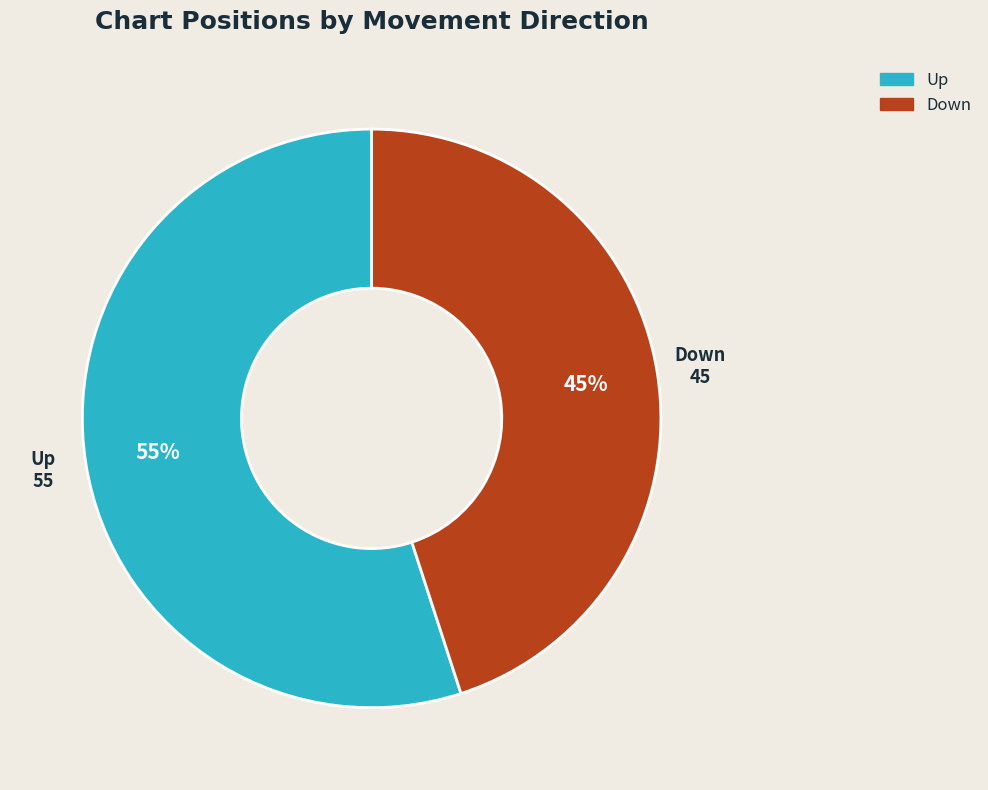

Is there a majority slice in this chart?

Yes